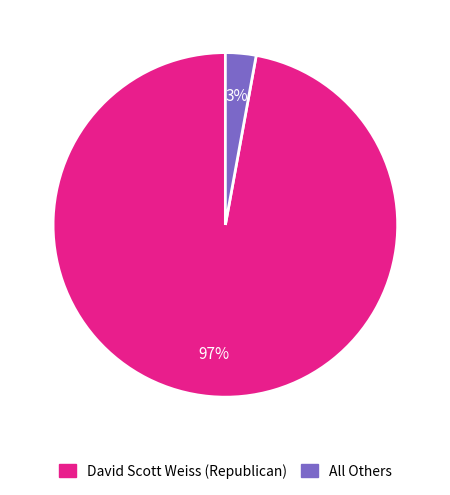

To the nearest percent, what is the difference between the largest and smallest slice percentages?

94%